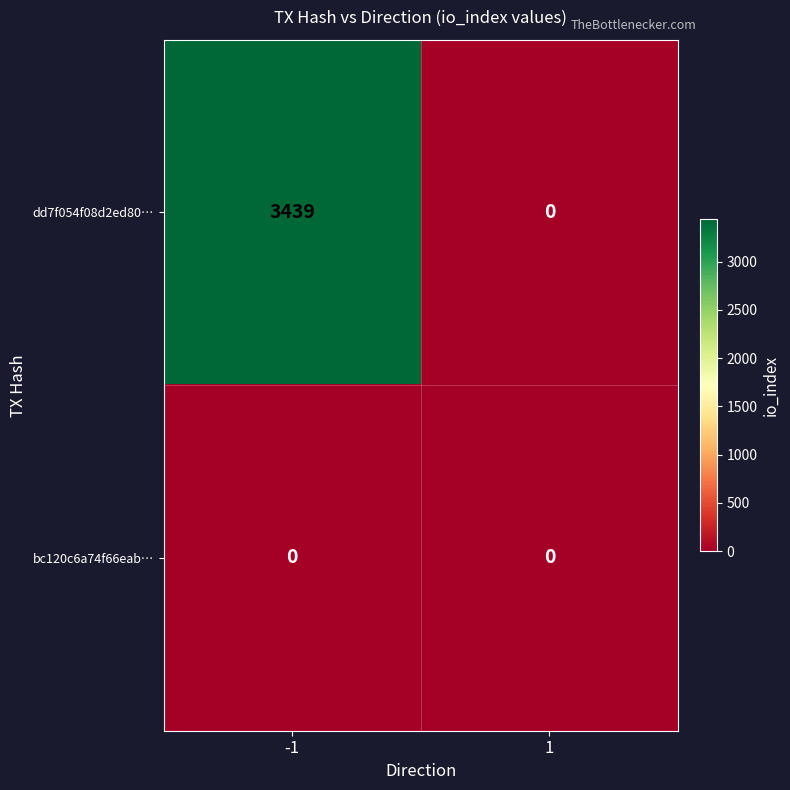

Rank the series at -1 from highest to lowest value.

dd7f054f08d2ed80…, bc120c6a74f66eab…